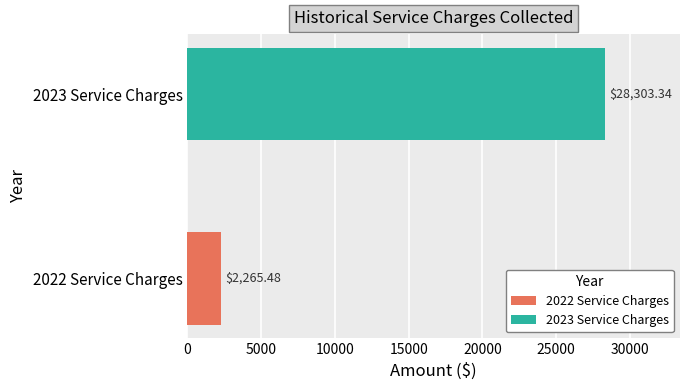

What is the sum of all values?

30568.8